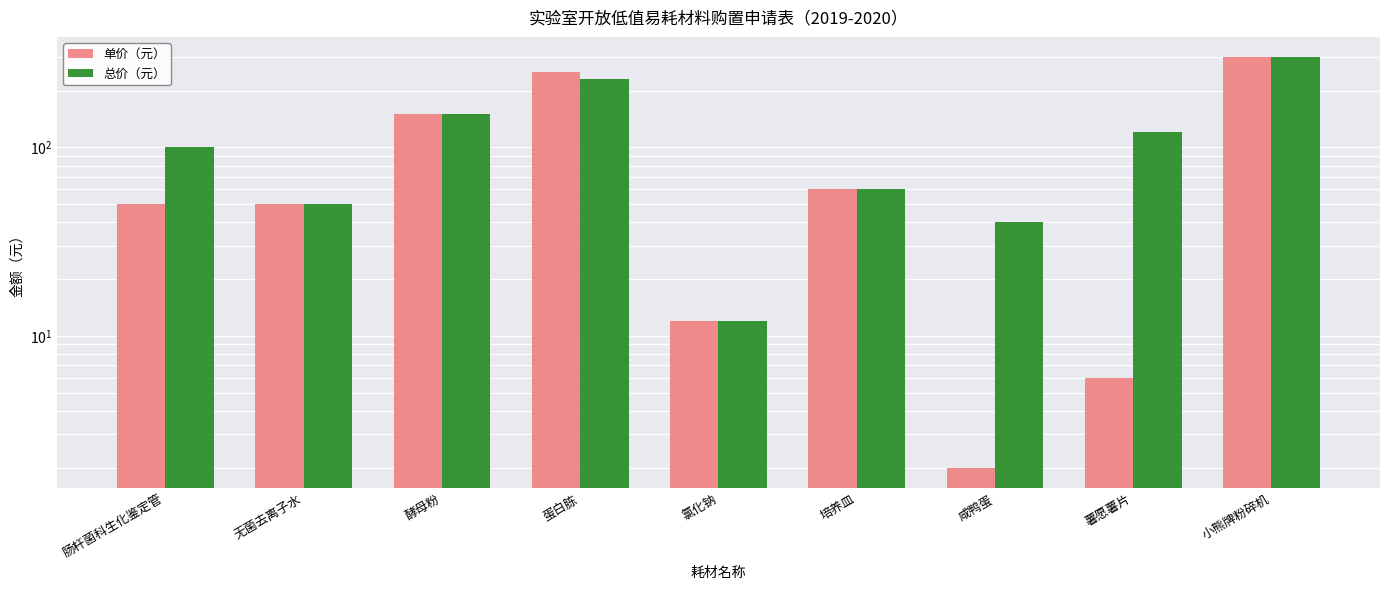

What is the average value of the 单价（元） series?

98